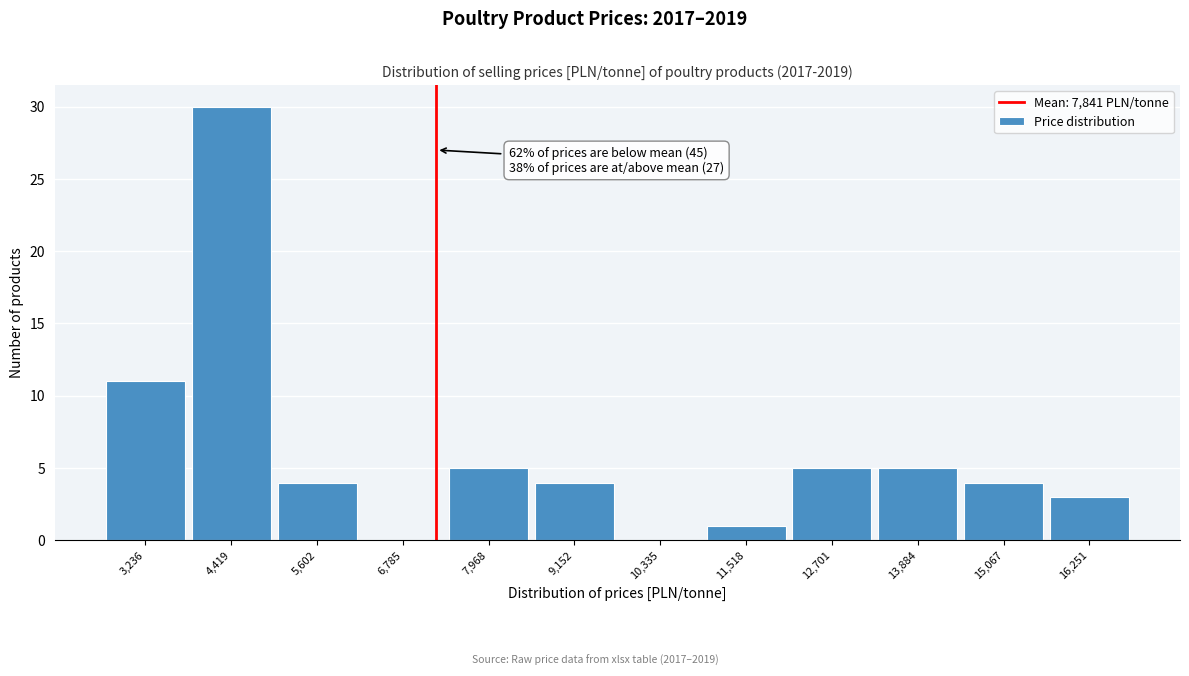

Reading left to right, what are all the values shown in this chart?

3,236=11	4,419=30	5,602=4	6,785=0	7,968=5	9,152=4	10,335=0	11,518=1	12,701=5	13,884=5	15,067=4	16,251=3